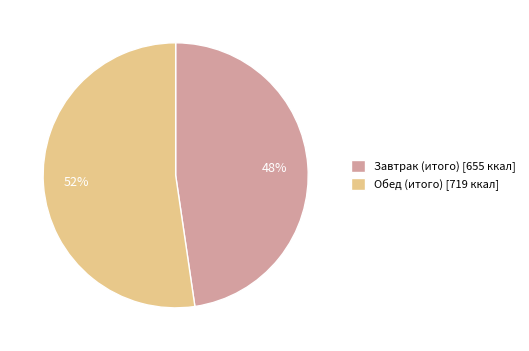

What is the ratio of the value at Обед (итого) to the value at Завтрак (итого)?

1.1